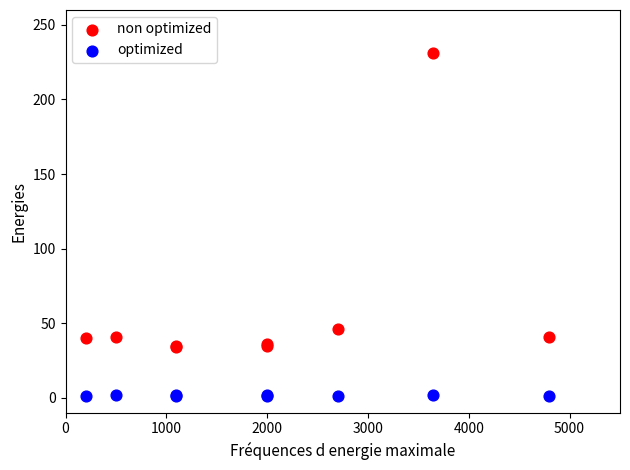

Which series has the widest spread of Y values?

non optimized